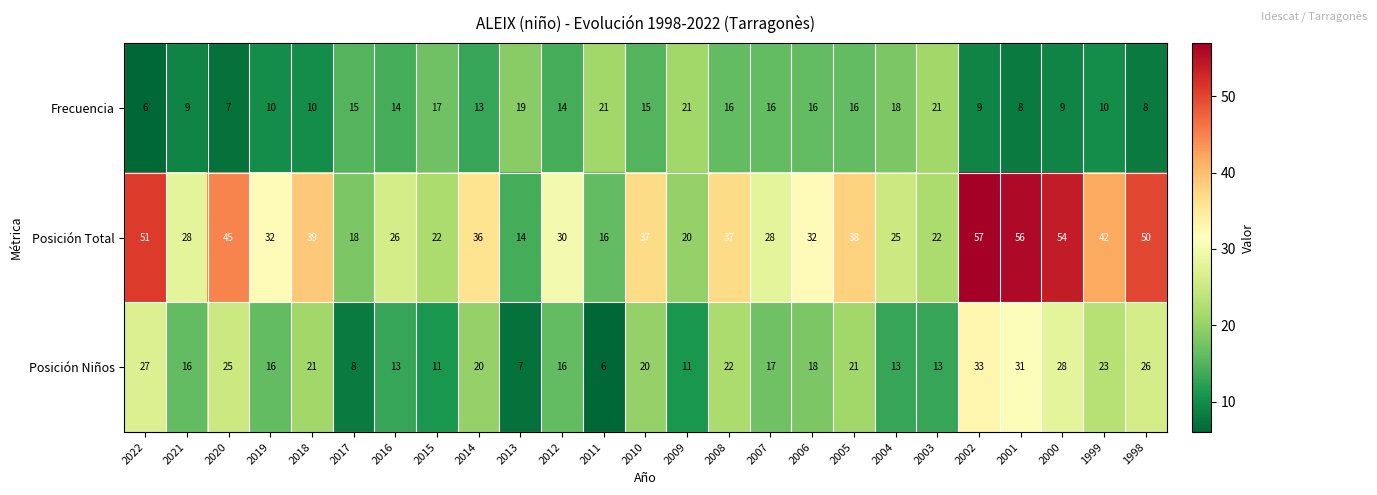

What is the greatest value displayed?

57